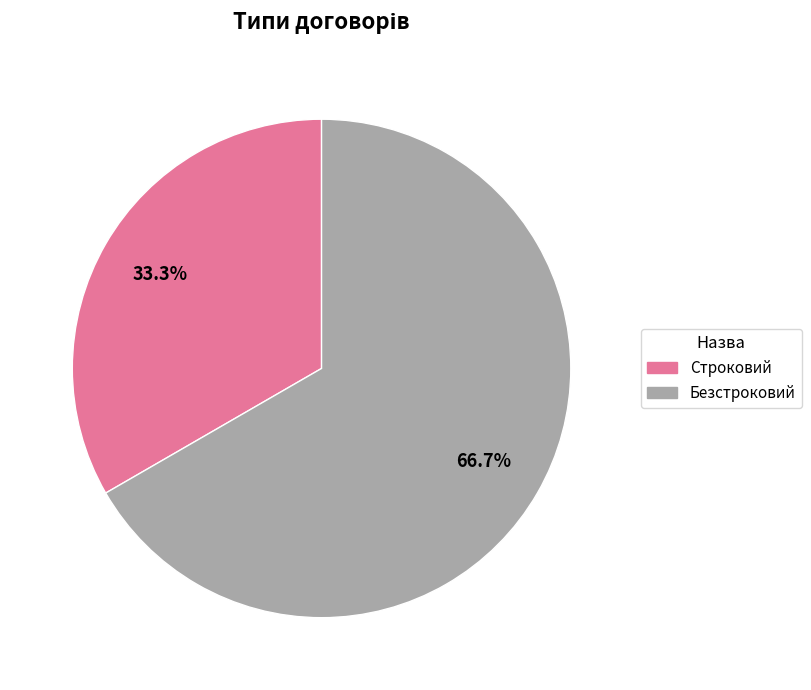

Which category accounts for the majority?

Безстроковий